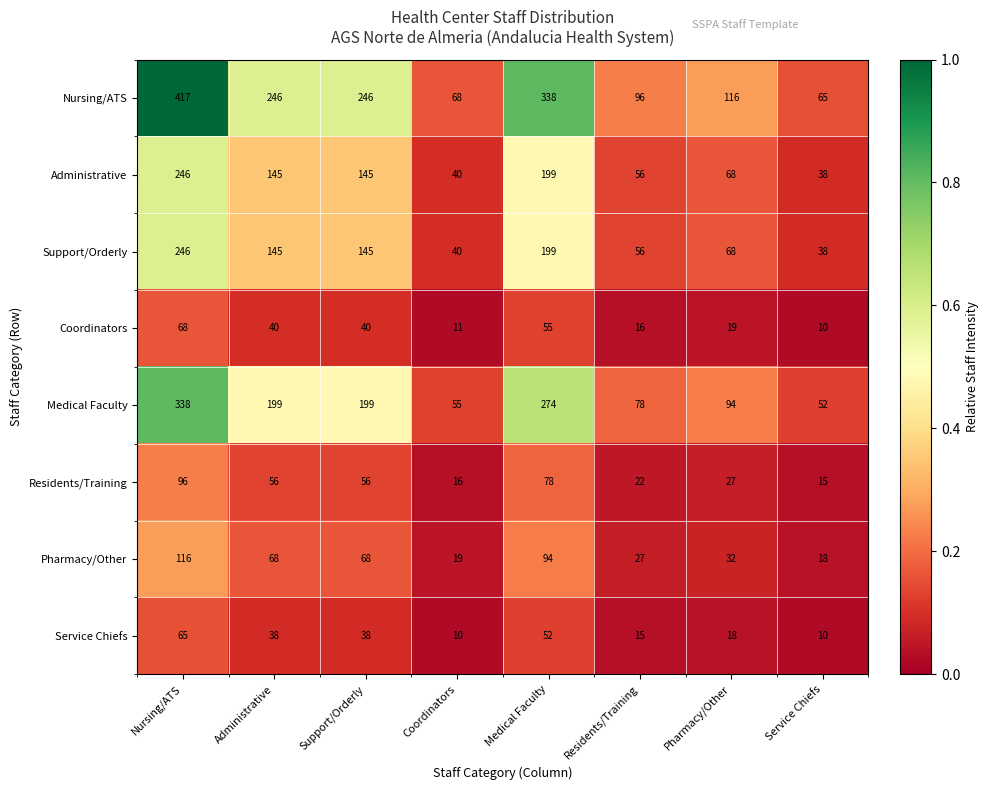

How many data points does each series have?

8